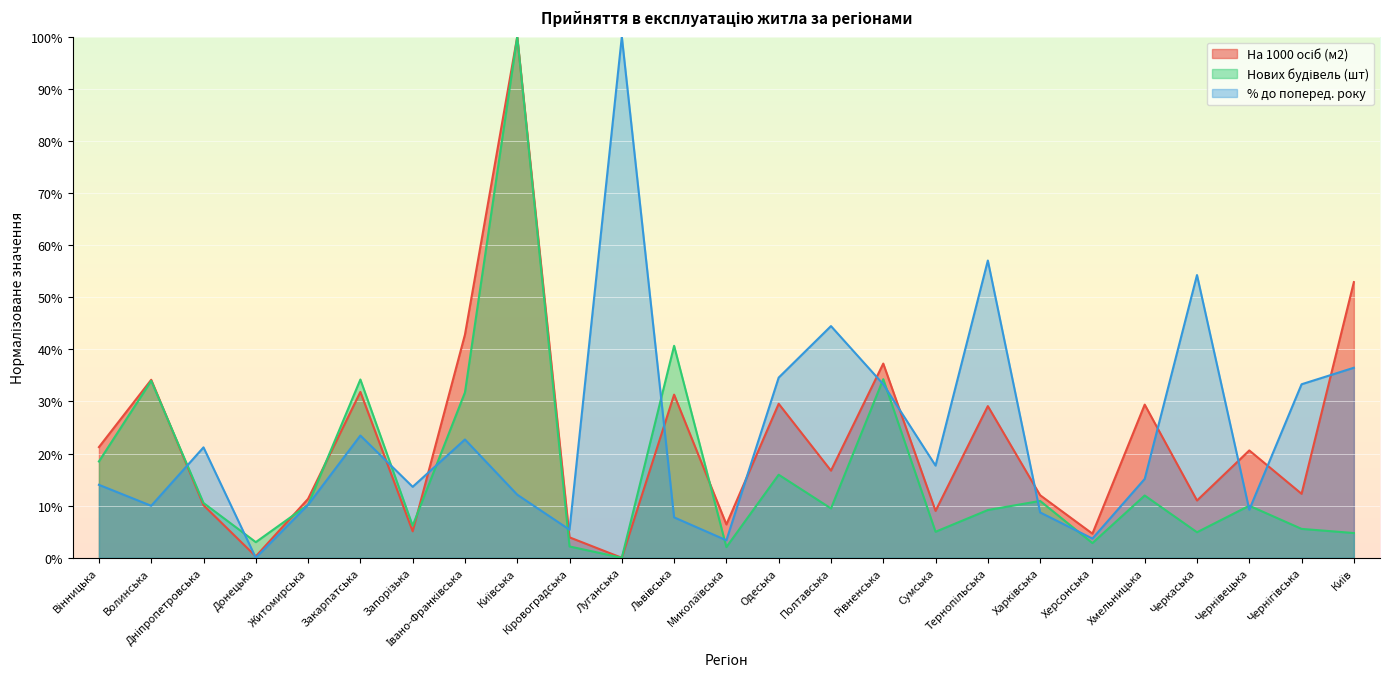

Which series has the largest total across all categories?

% до поперед. року